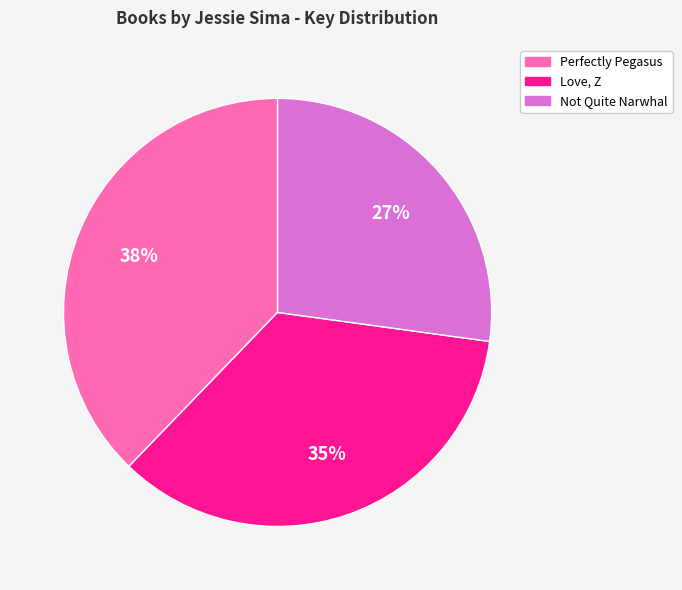

How many slices are in this pie chart?

3